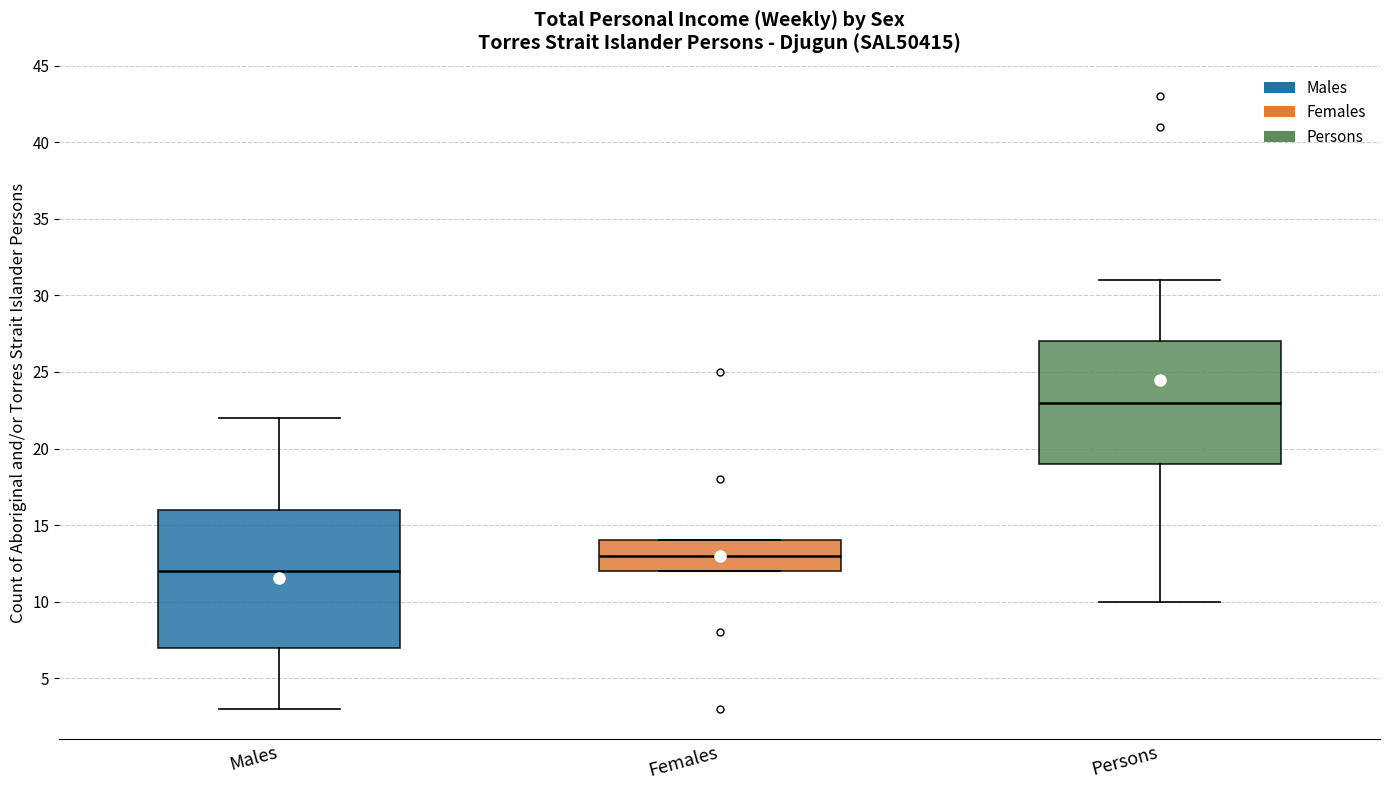

Reading left to right, transcribe this box plot: for each box, give where its median line is, the range the box spans, and where its two whiskers end, as read against the y-axis. The values are not printed on the chart, so give them approximately, as read against the axis.

Males: median 12, box 7 to 16, whiskers 3 to 22
Females: median 13, box 12 to 14, whiskers 12 to 14
Persons: median 23, box 19 to 27, whiskers 10 to 31